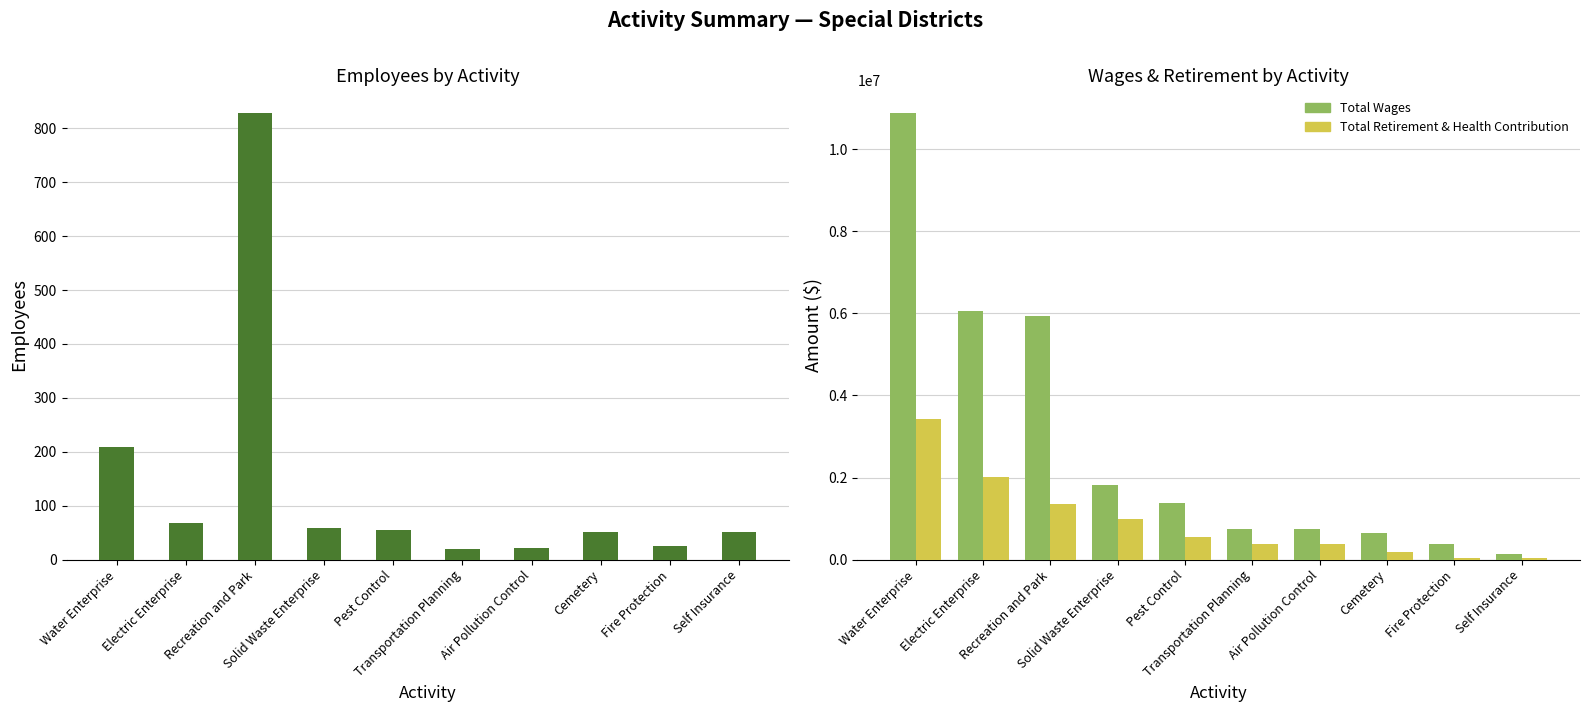

What is the lowest value of the Total Retirement & Health Contribution series?

35545.0